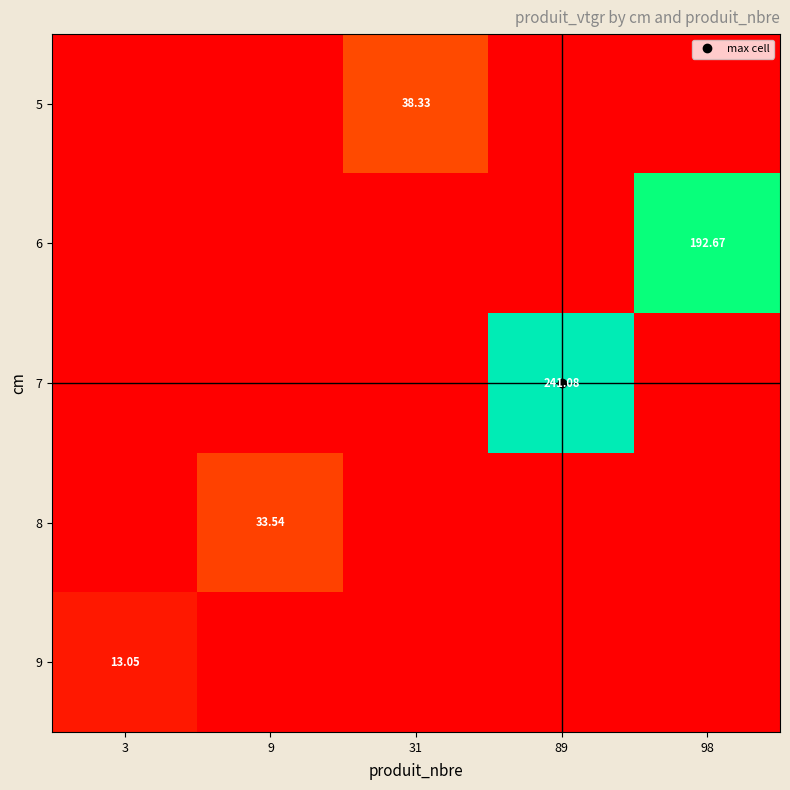

What is the difference between the maximum and minimum values in the 9 series?

13.1